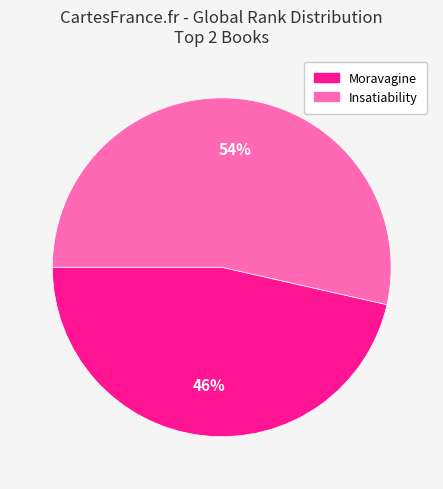

Which slice is the smallest?

Moravagine